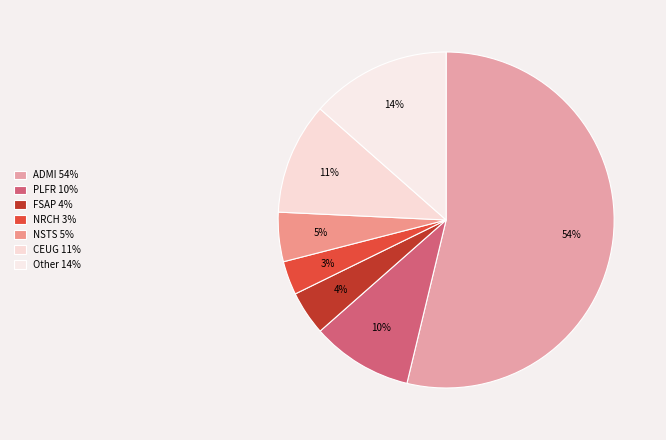

Which slice is the largest?

ADMI